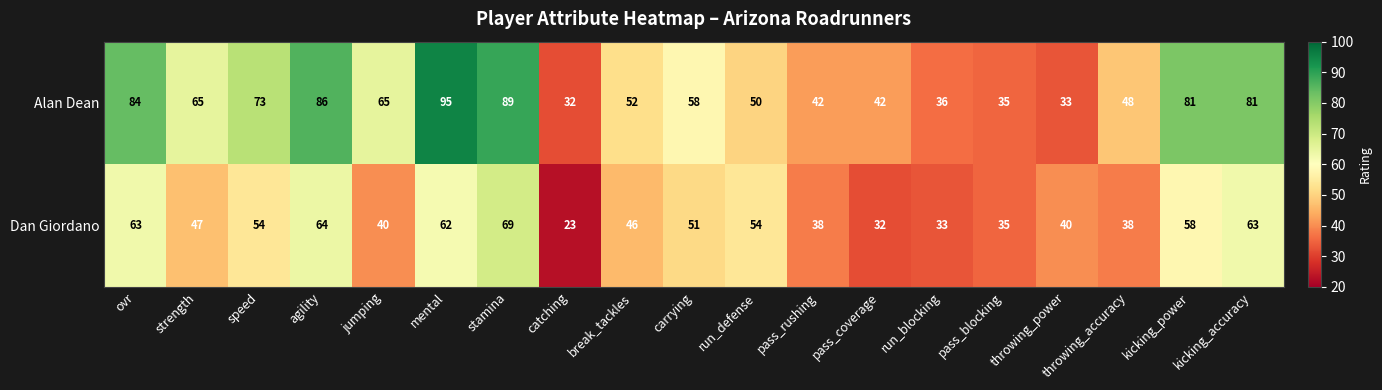

Which series changed the most between jumping and run_defense?

Alan Dean